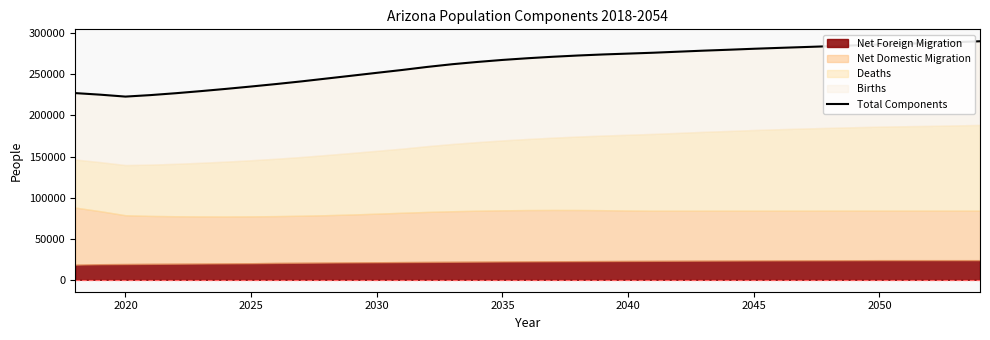

What is the smallest value displayed?

222944